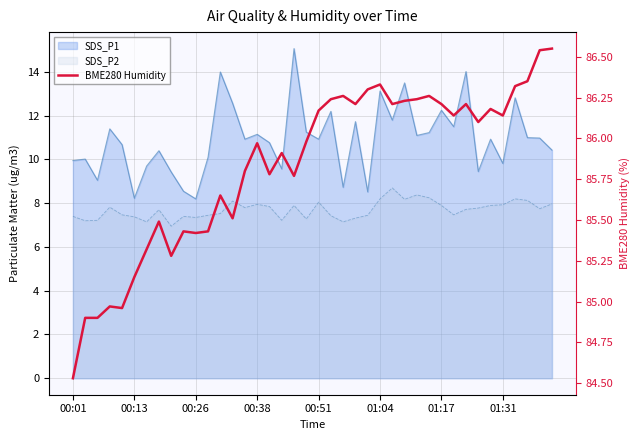

How many values are below 86?

20